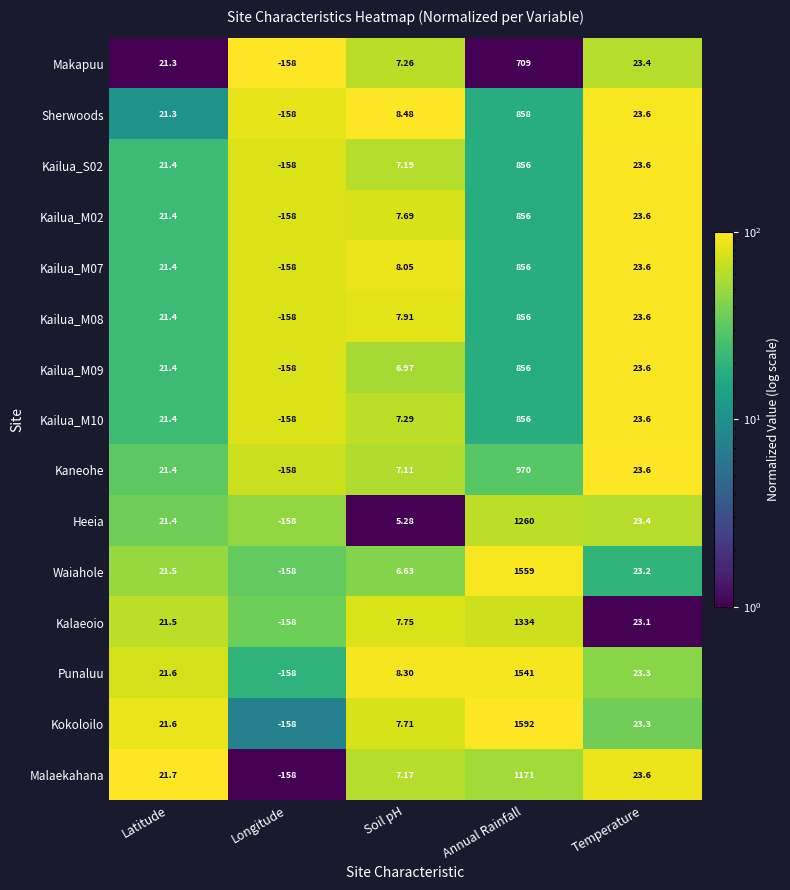

How many values in the Heeia series exceed 21?

3